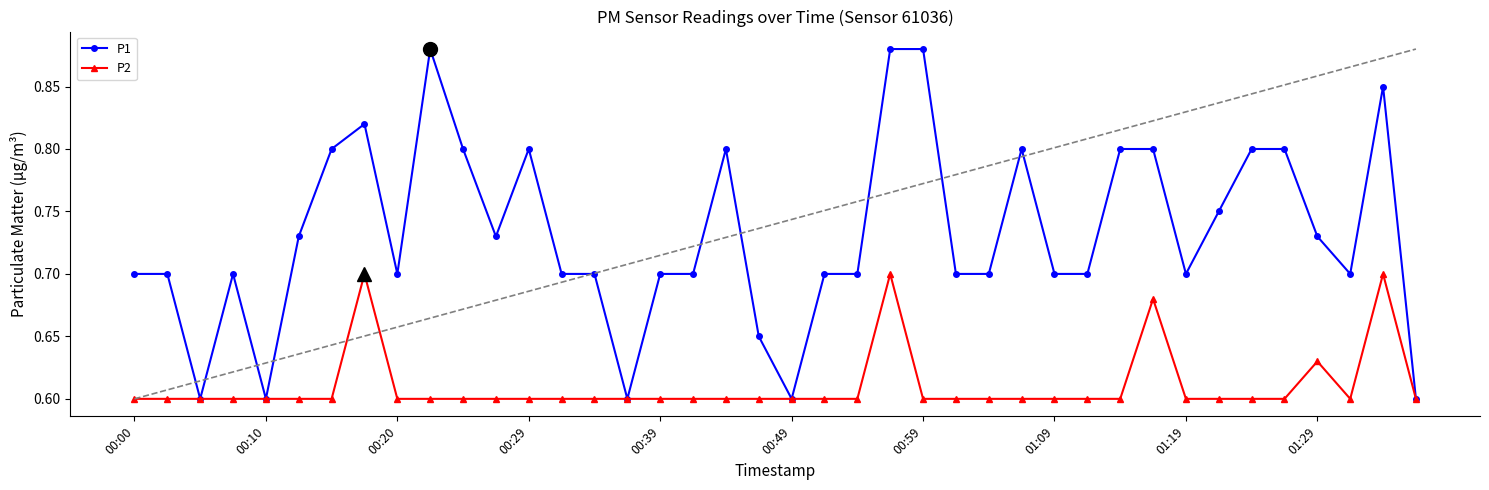

Which series has the widest spread of values?

P1